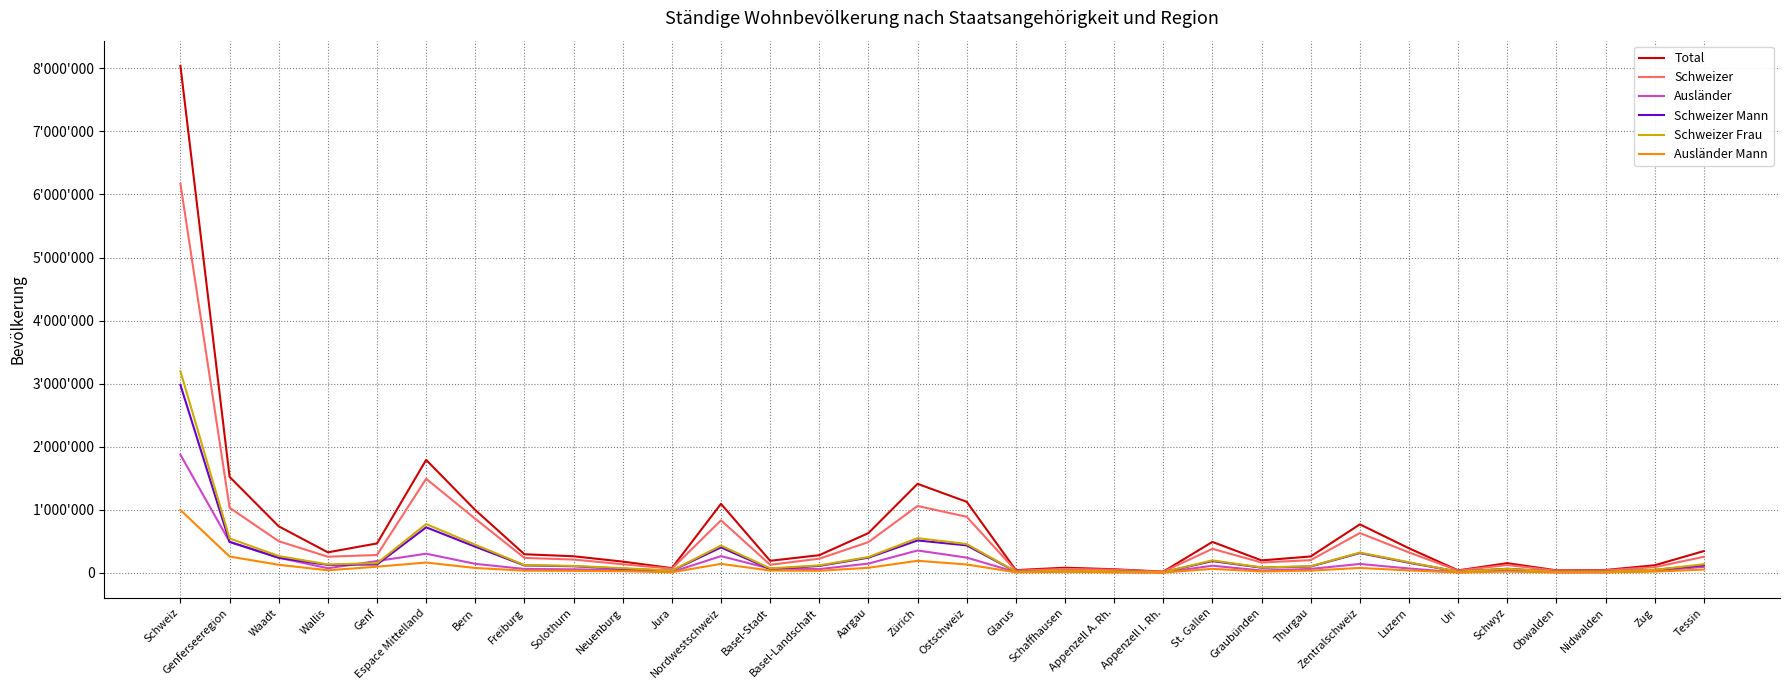

Does the chart have visible grid lines?

Yes